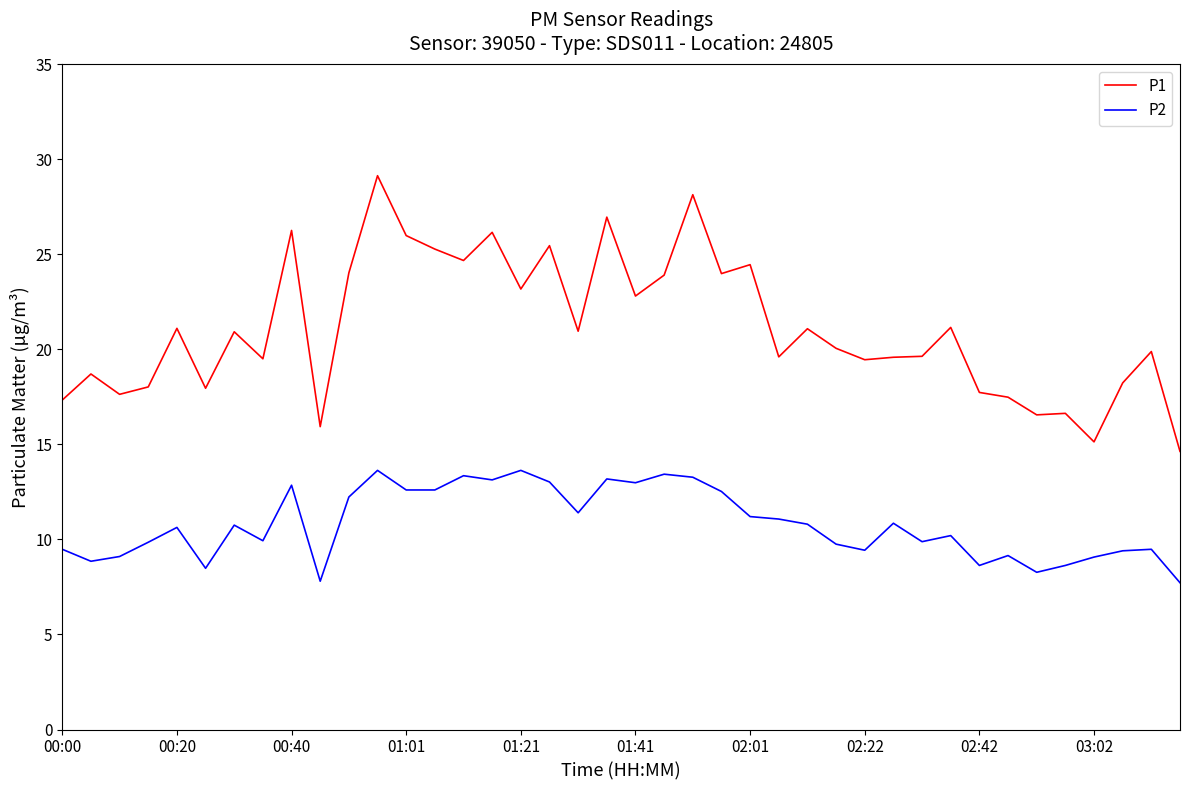

True or false: P1 has more than 1 interior local peaks.

True